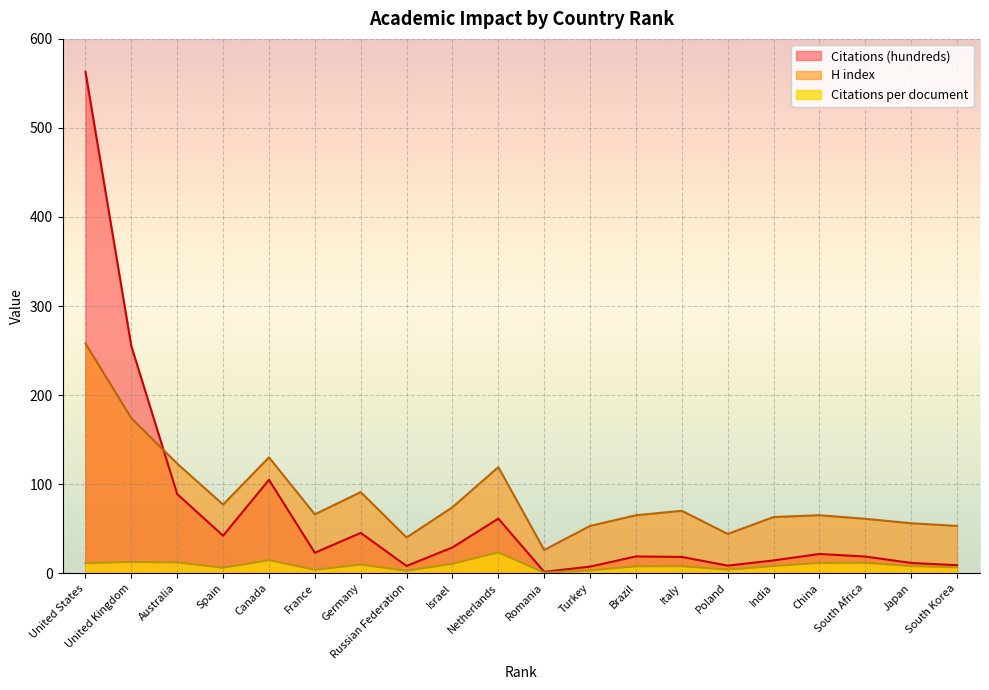

How many categories are shown in the chart?

20